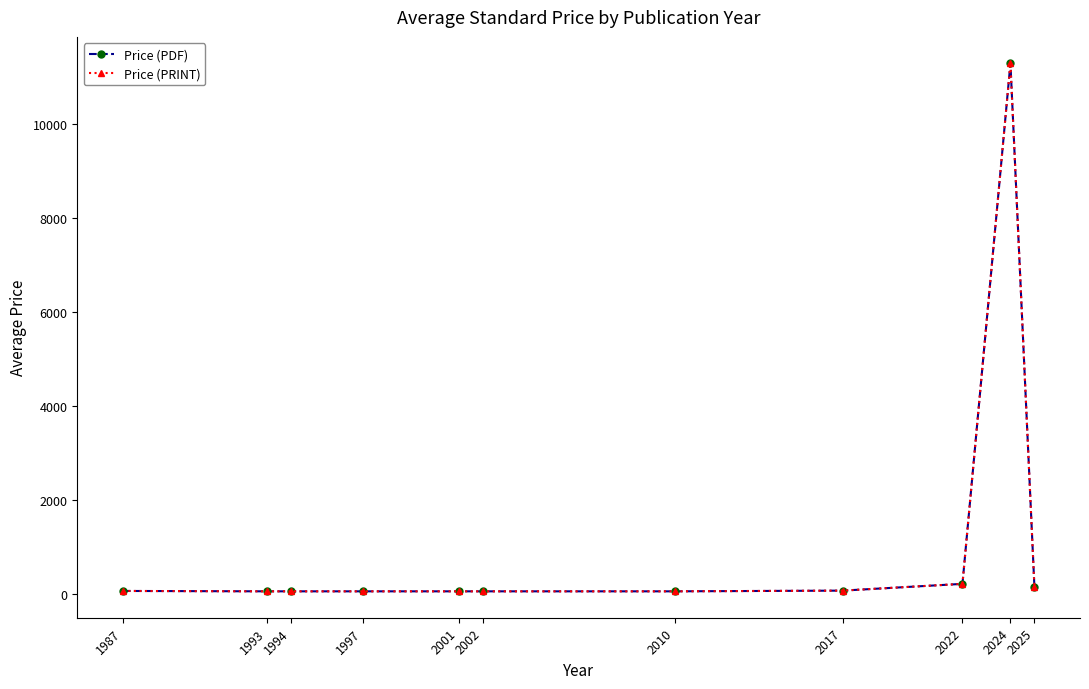

Is this an area chart (filled region under the line)?

No